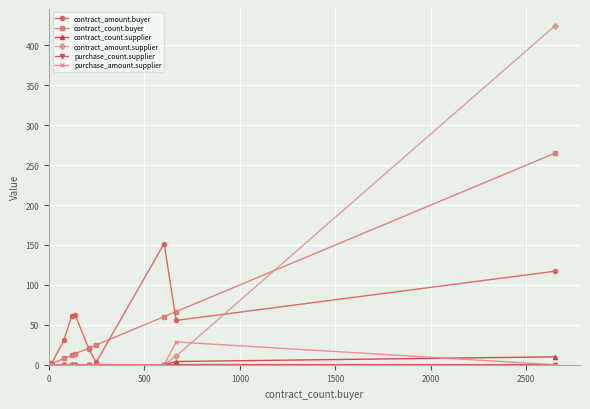

How many series are shown in this chart?

6